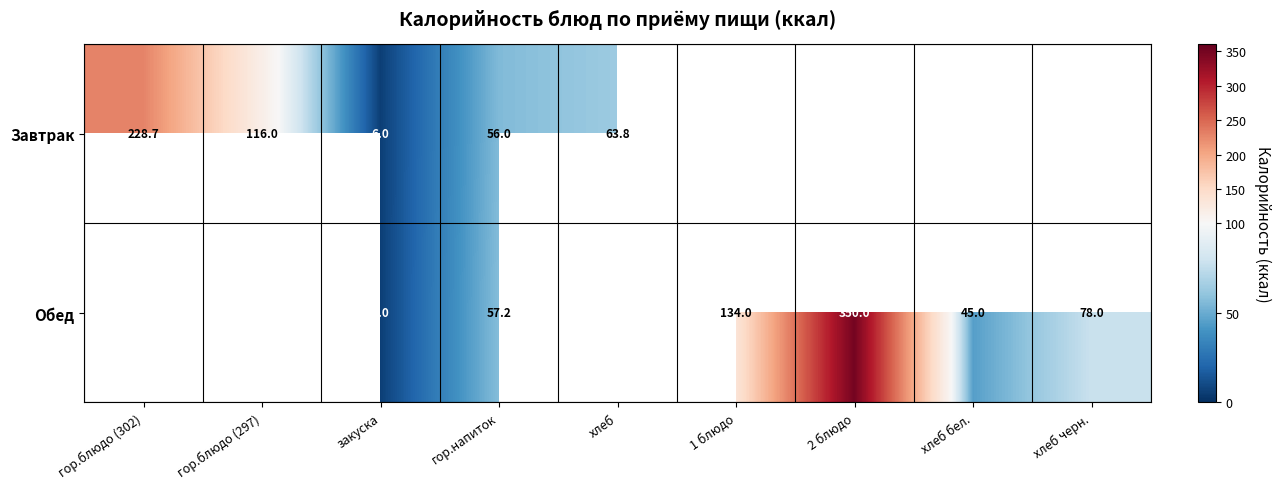

What is the smallest value displayed?

6.0